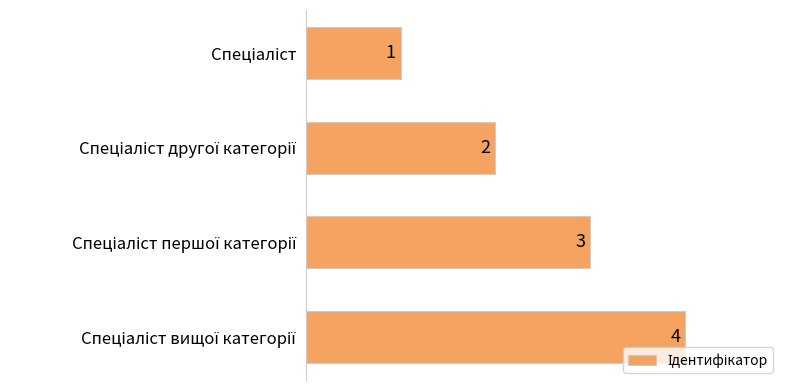

What is the value of the 2nd bar from the top?

2